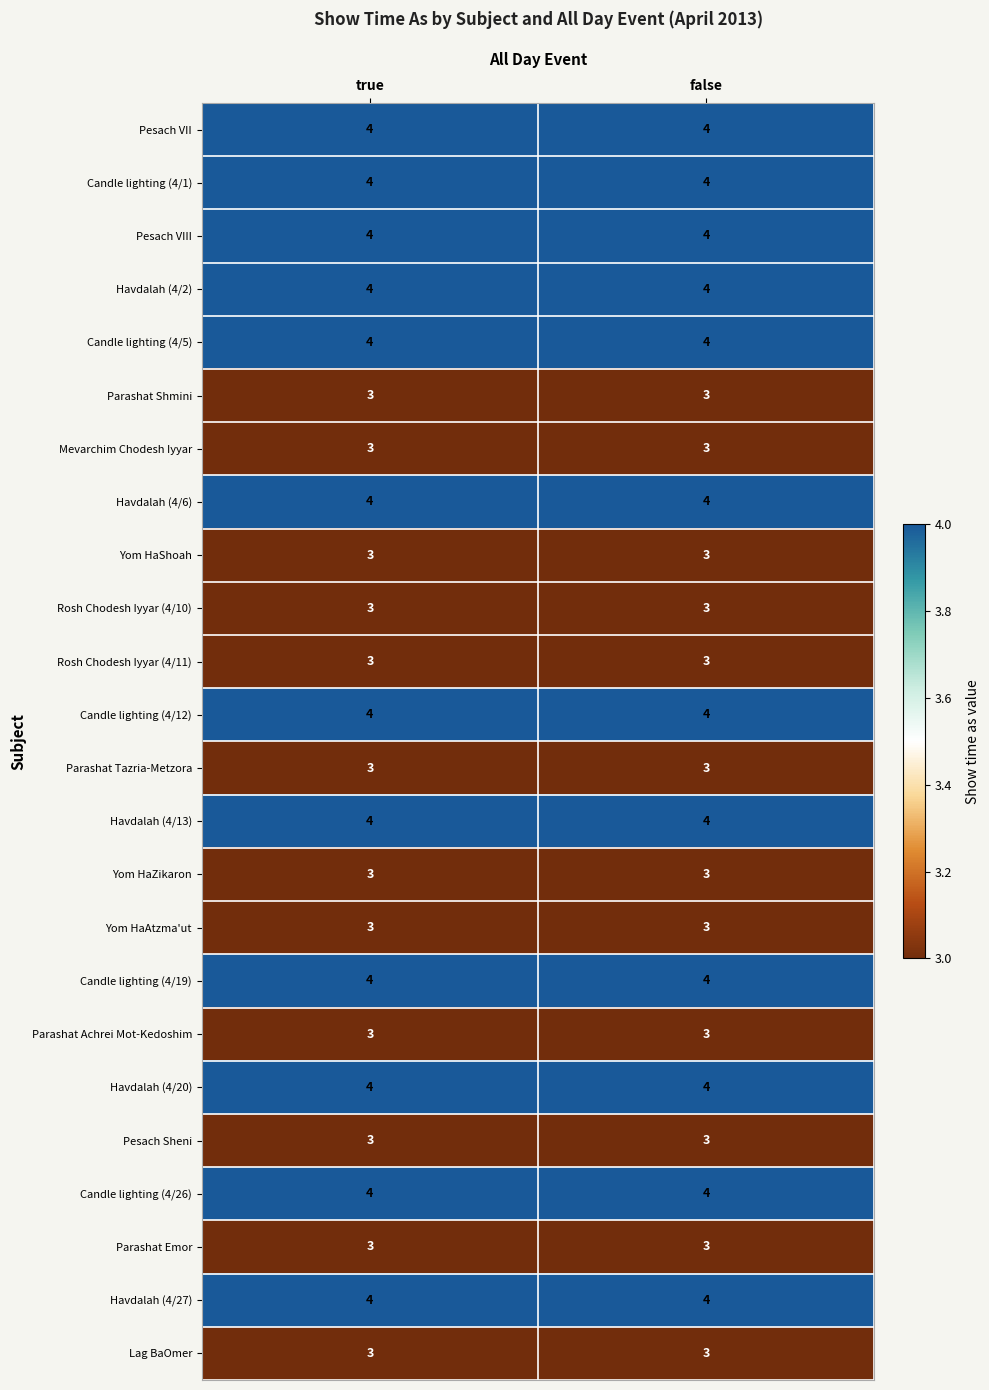

What is the highest value of the Pesach Sheni series?

3